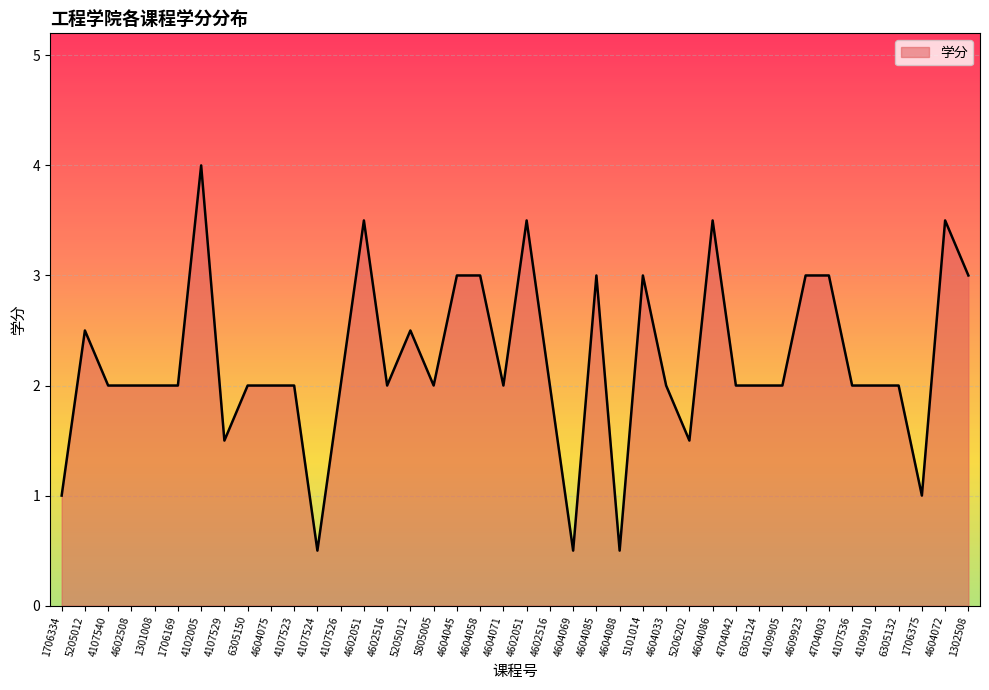

How many points are higher than both their immediate neighbors (excluding endpoints)?

9